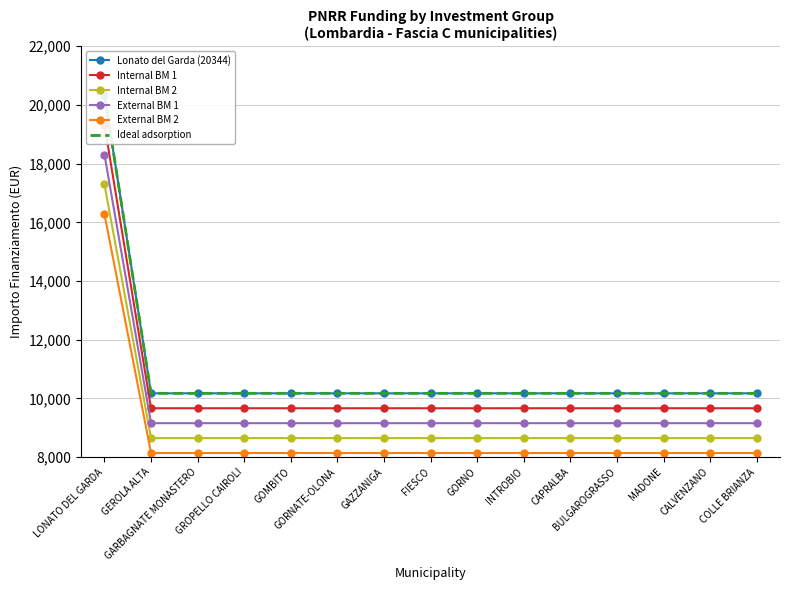

At BULGAROGRASSO, list the series in order from smallest to largest.

External BM 2, Internal BM 2, External BM 1, Internal BM 1, Lonato del Garda (20344), Ideal adsorption